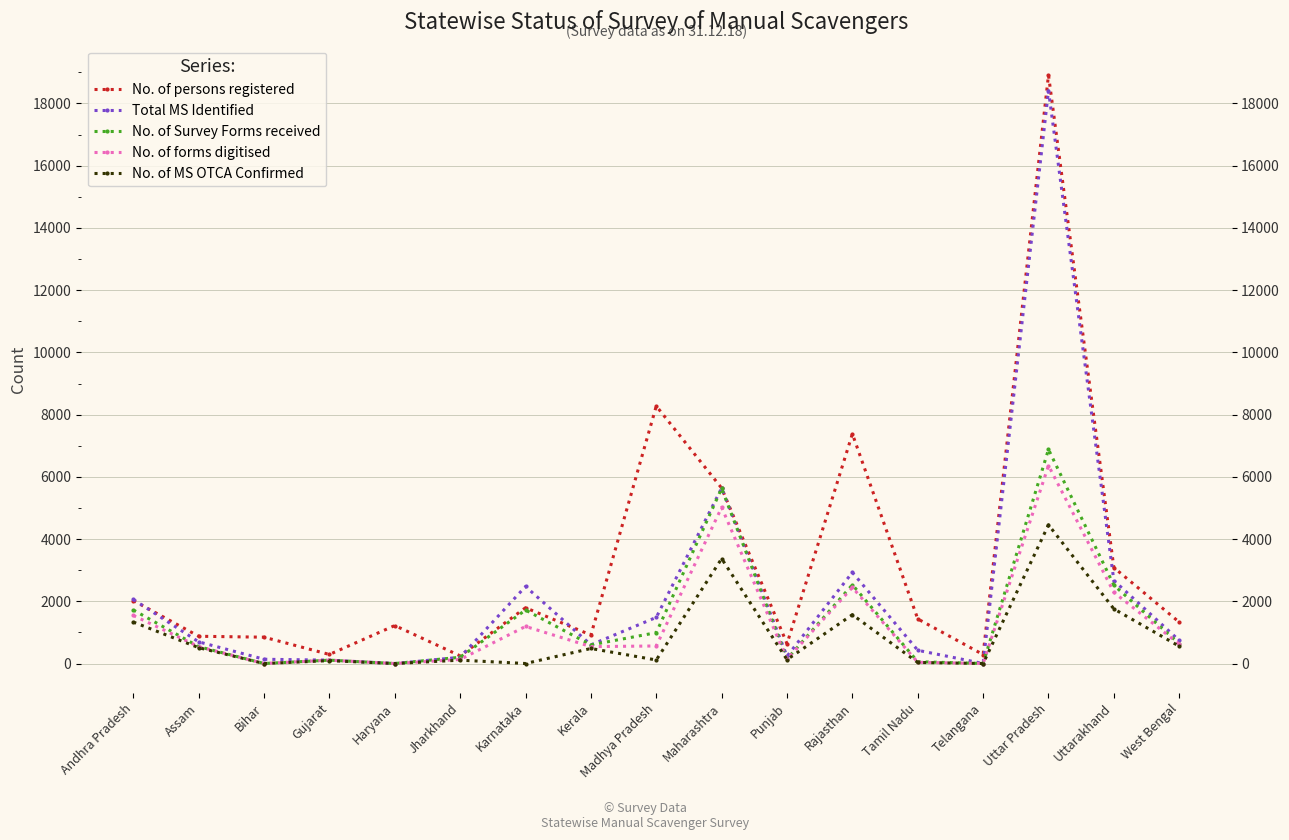

Is it true that No. of forms digitised equals 131 at Jharkhand?

True